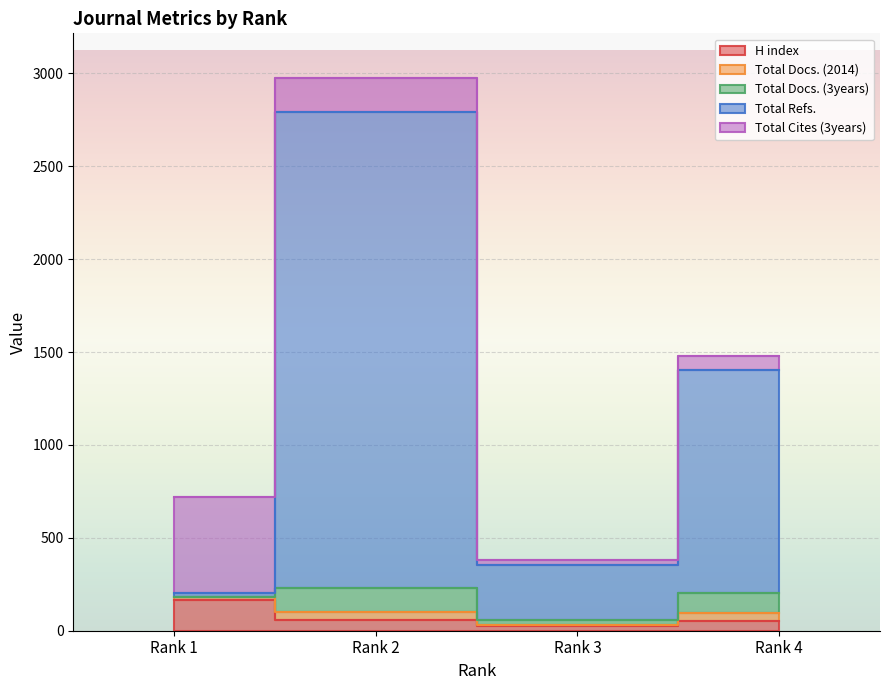

True or false: Total Docs. (3years) has more than 1 interior local peaks.

False